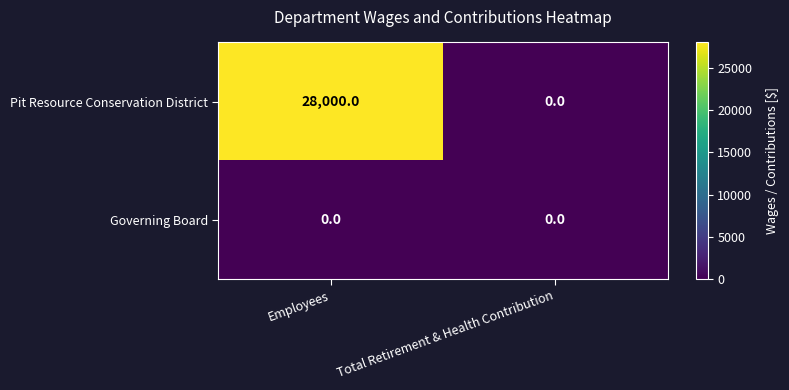

Which series changed the most between Employees and Total Retirement & Health Contribution?

Pit Resource Conservation District